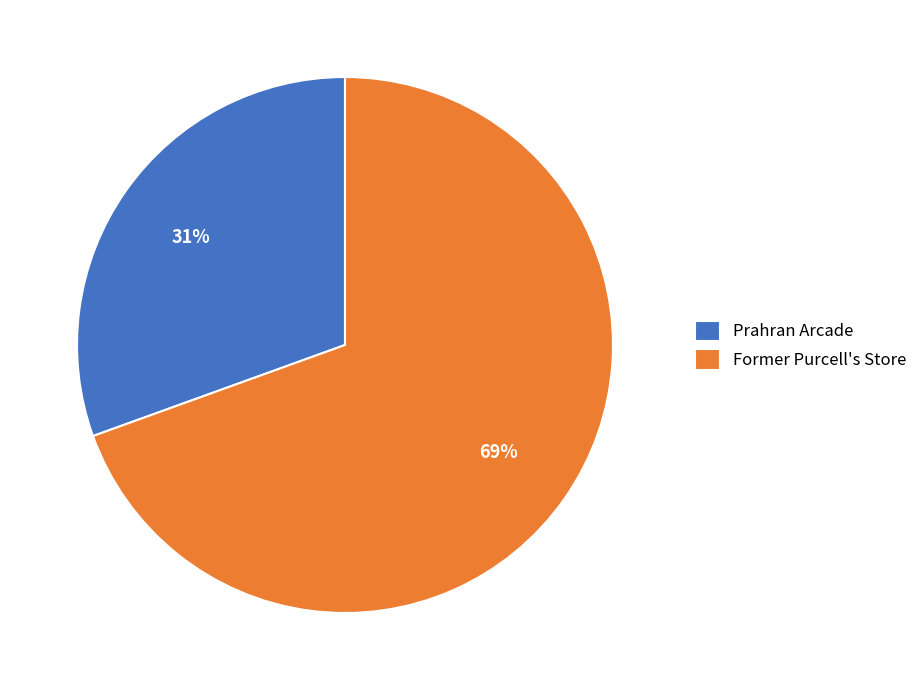

Is the sum of Prahran Arcade and Former Purcell's Store greater than half?

Yes